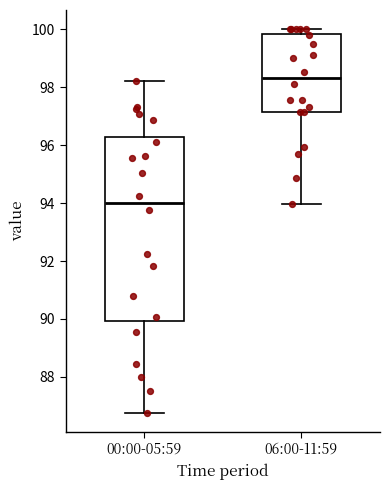

Comparing the boxes themselves (not the whiskers), which one is the tallest?

00:00-05:59